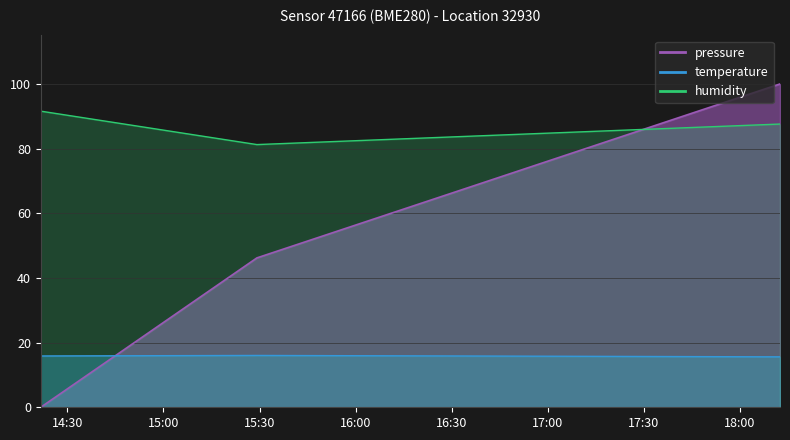

What is the difference between the temperature values at 15:00 and 14:30?

0.2